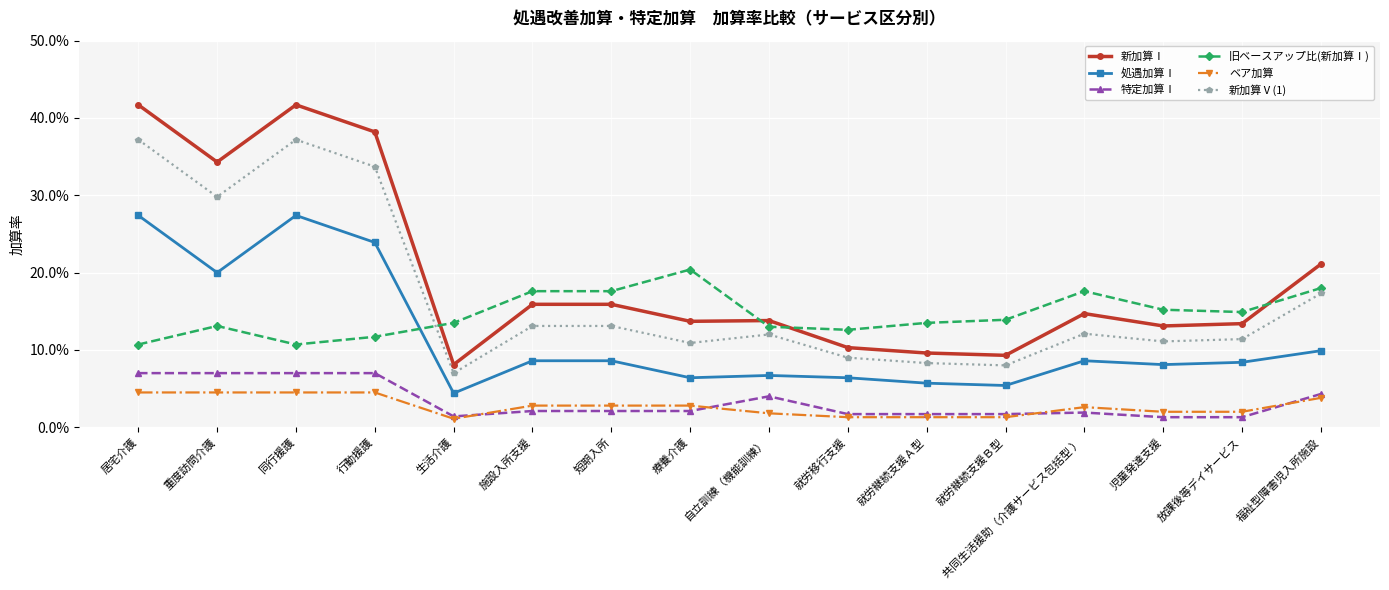

After their last crossing, which series has the higher values: ベア加算 or 特定加算Ⅰ?

特定加算Ⅰ